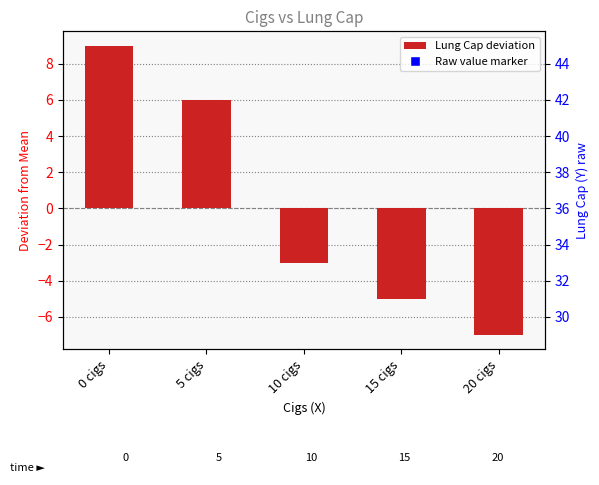

Reading right to left, transcribe all the data shown in this chart.

20 cigs=-7	15 cigs=-5	10 cigs=-3	5 cigs=6	0 cigs=9